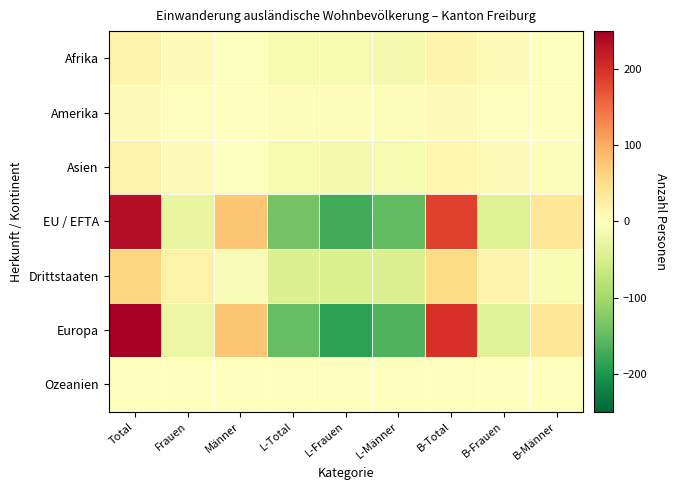

Rank the series by their maximum value, from lowest to highest.

Ozeanien, Amerika, Afrika, Asien, Drittstaaten, EU / EFTA, Europa